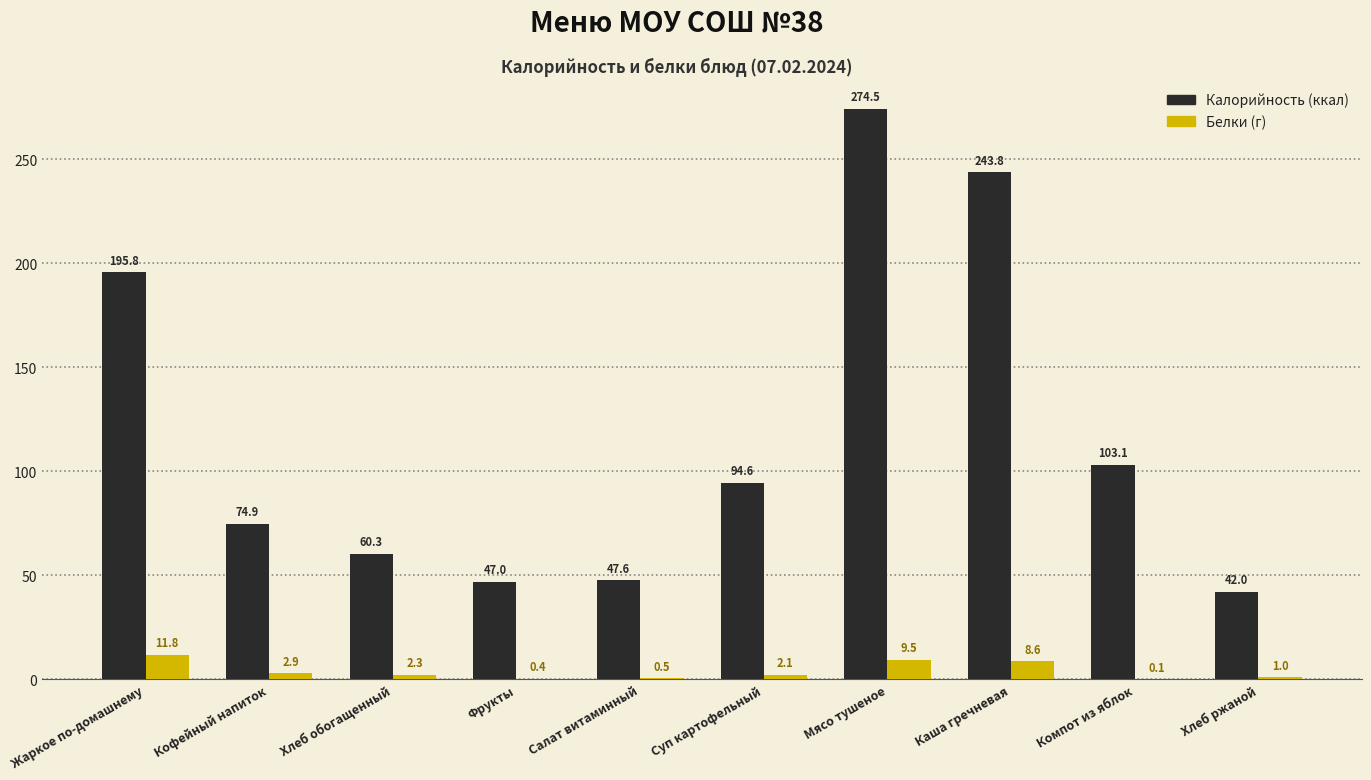

At which category is the sum across all series the highest?

Мясо тушеное